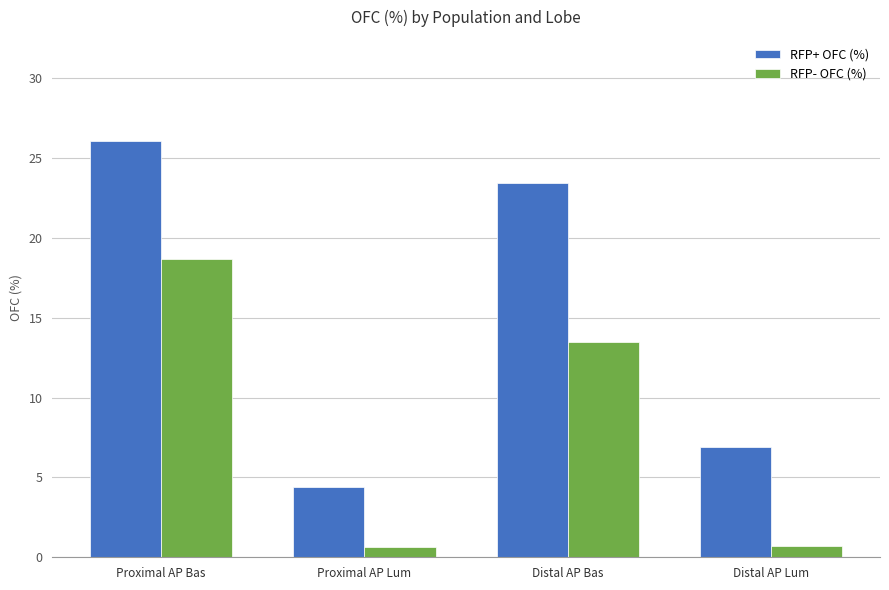

How many values in the RFP- OFC (%) series exceed 13?

2